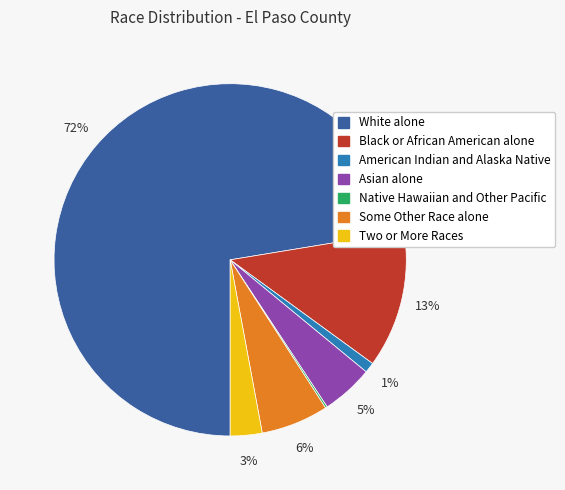

Does any single category account for the majority?

Yes